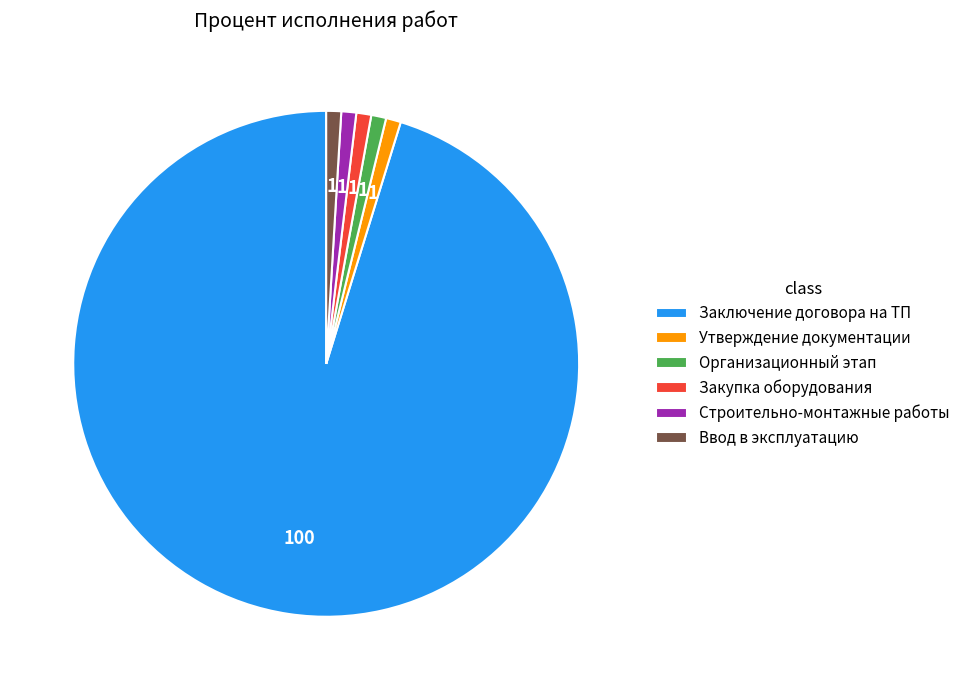

How many slices are in this pie chart?

6